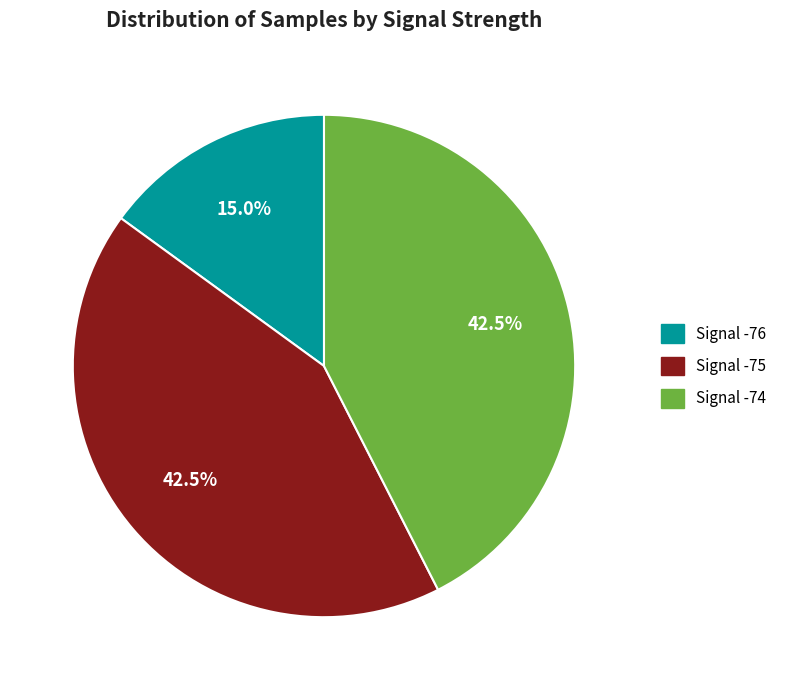

Is there any slice that represents more than half of the pie?

No